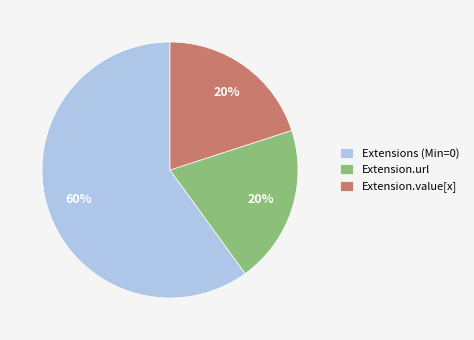

What is the largest slice in the pie chart?

Extensions (Min=0)